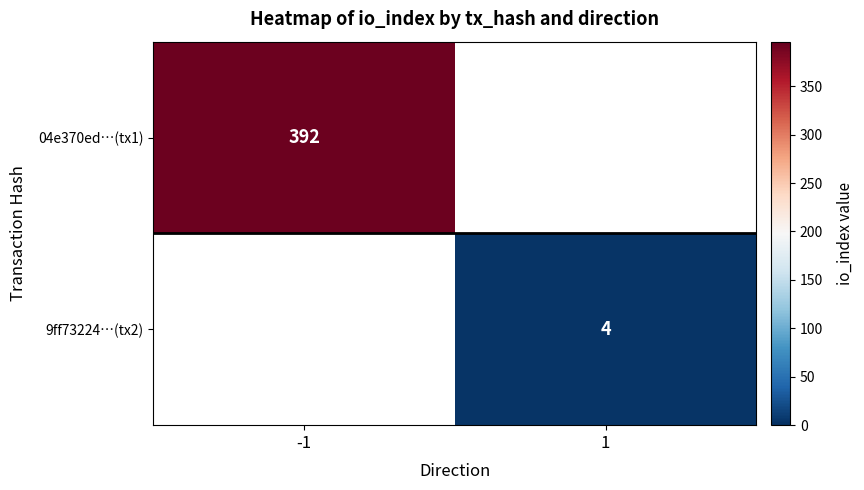

Is it true that 04e370ed…(tx1) equals 227 at -1?

False